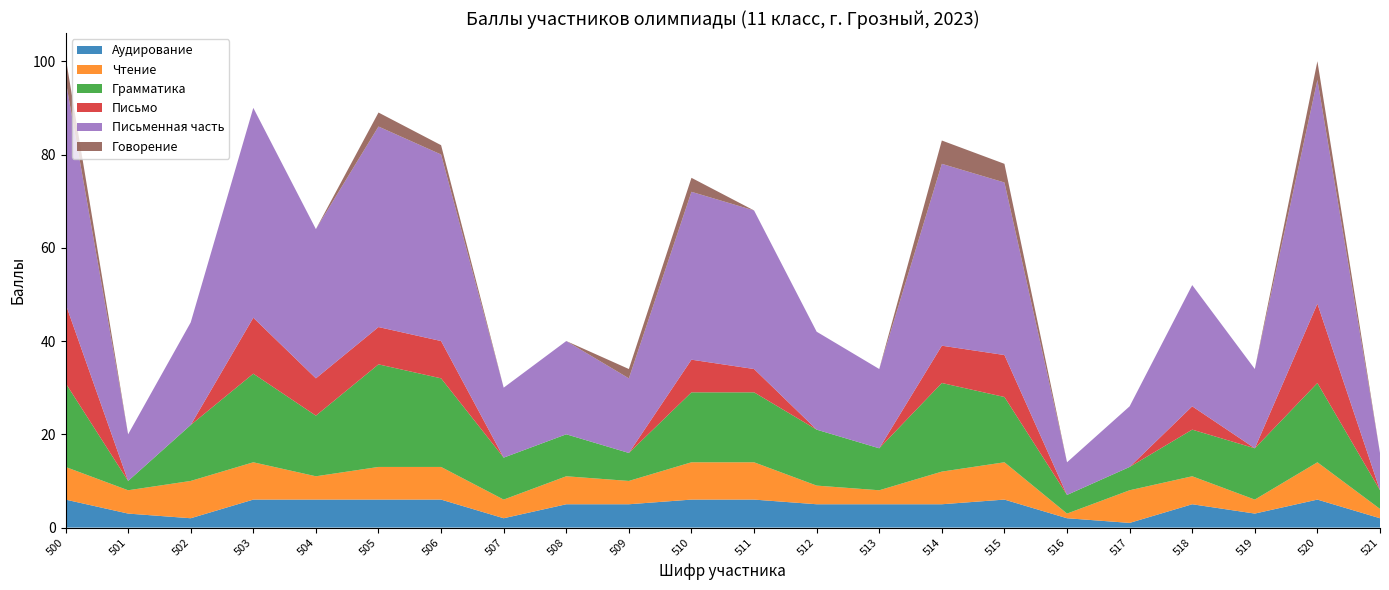

Reading left to right, extract all data points from this chart.

Аудирование: 500=6	501=3	502=2	503=6	504=6	505=6	506=6	507=2	508=5	509=5	510=6	511=6	512=5	513=5	514=5	515=6	516=2	517=1	518=5	519=3	520=6	521=2
Чтение: 500=7	501=5	502=8	503=8	504=5	505=7	506=7	507=4	508=6	509=5	510=8	511=8	512=4	513=3	514=7	515=8	516=1	517=7	518=6	519=3	520=8	521=2
Грамматика: 500=18	501=2	502=12	503=19	504=13	505=22	506=19	507=9	508=9	509=6	510=15	511=15	512=12	513=9	514=19	515=14	516=4	517=5	518=10	519=11	520=17	521=4
Письмо: 500=17	501=0	502=0	503=12	504=8	505=8	506=8	507=0	508=0	509=0	510=7	511=5	512=0	513=0	514=8	515=9	516=0	517=0	518=5	519=0	520=17	521=0
Письменная часть: 500=48	501=10	502=22	503=45	504=32	505=43	506=40	507=15	508=20	509=16	510=36	511=34	512=21	513=17	514=39	515=37	516=7	517=13	518=26	519=17	520=48	521=8
Говорение: 500=5	501=0	502=0	503=0	504=0	505=3	506=2	507=0	508=0	509=2	510=3	511=0	512=0	513=0	514=5	515=4	516=0	517=0	518=0	519=0	520=4	521=0